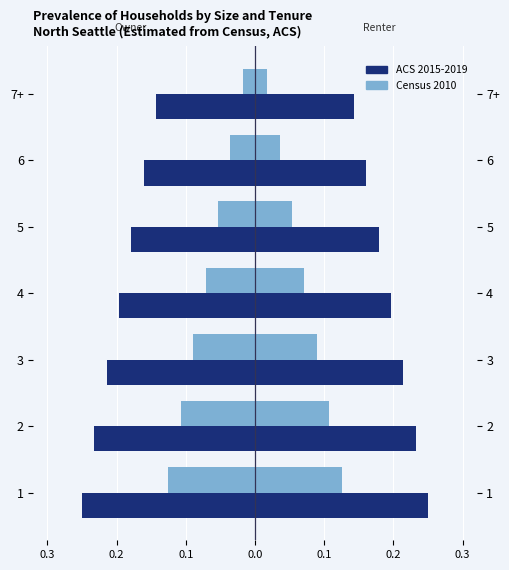

What is the value of the Census 2010 bar at the 1st from the left?

-0.1